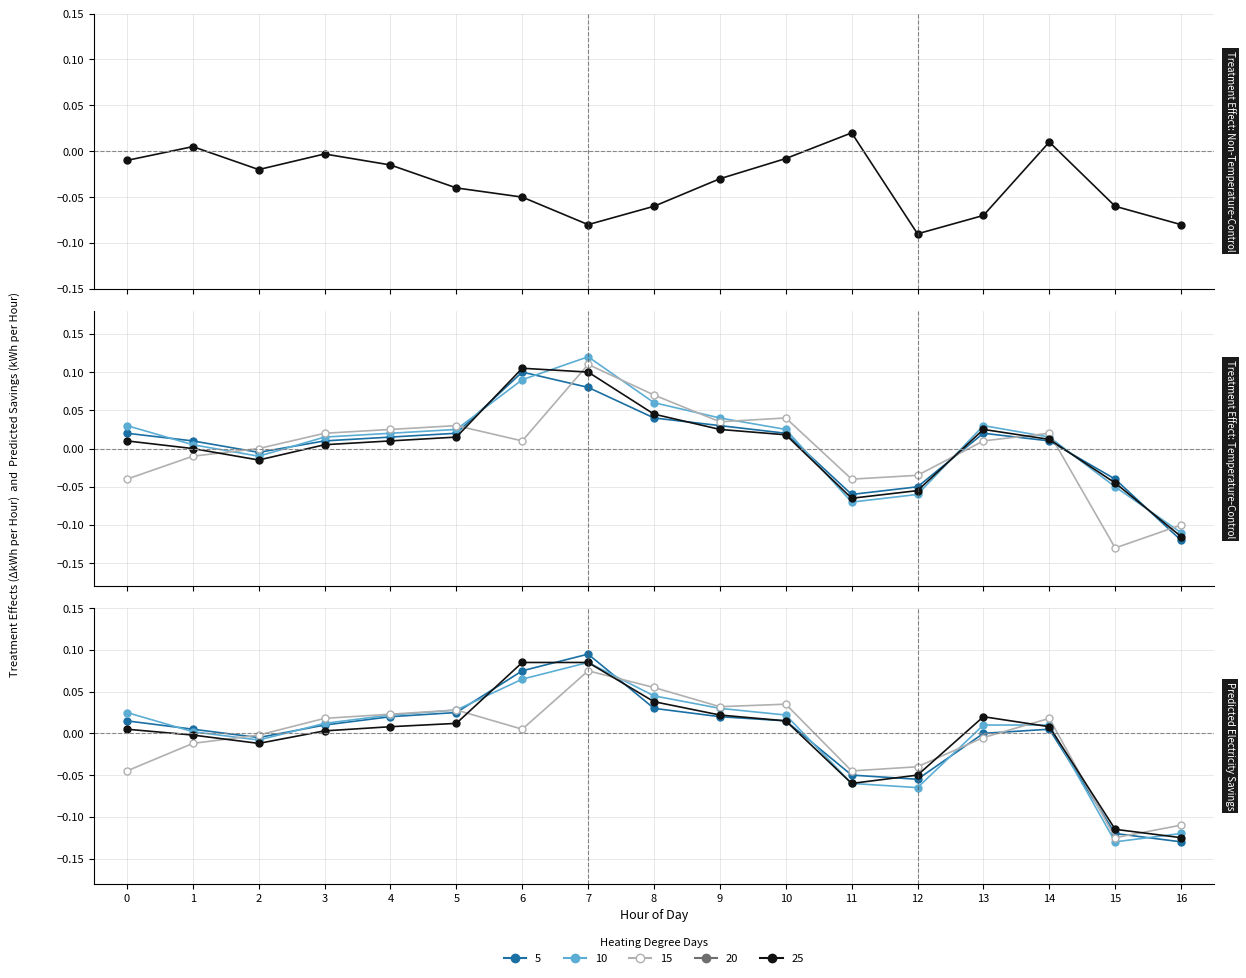

Does the chart display data point markers on the line(s)?

Yes